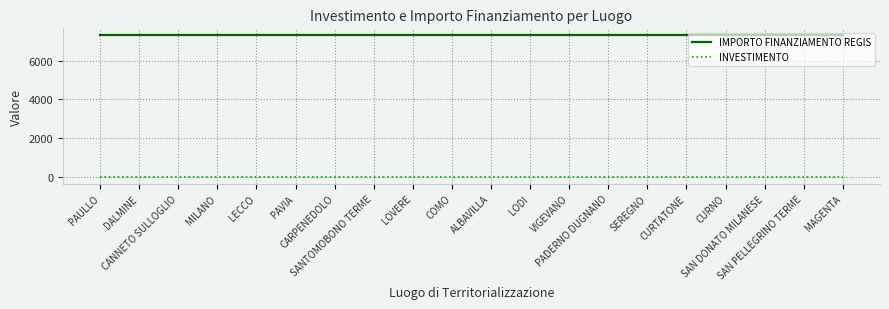

Which series has the largest total across all categories?

IMPORTO FINANZIAMENTO REGIS